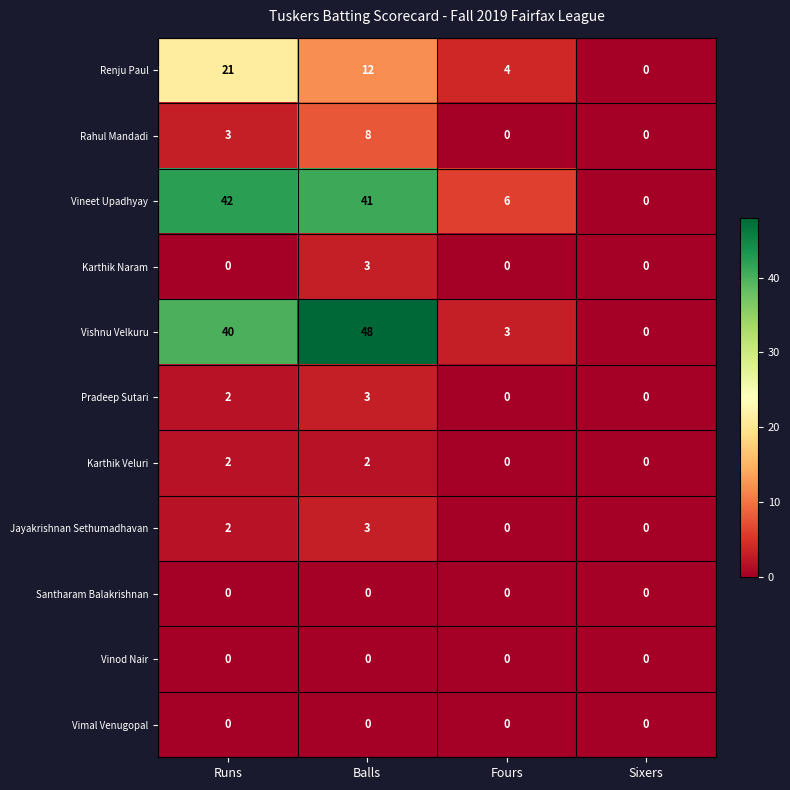

How many positive values does the Karthik Veluri series have?

2